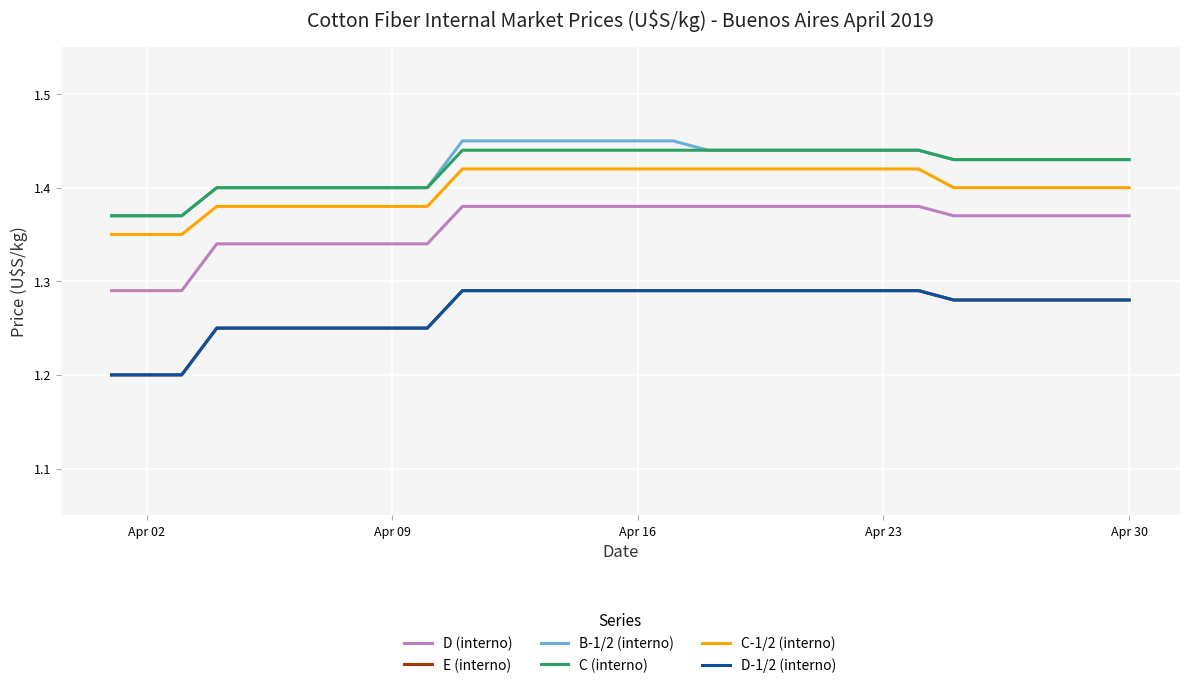

What is the greatest value displayed?

1.4